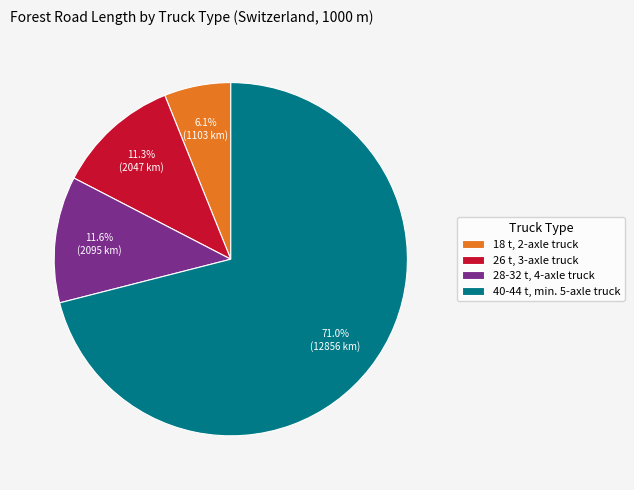

Which category has the biggest portion of the pie?

40-44 t, min. 5-axle truck